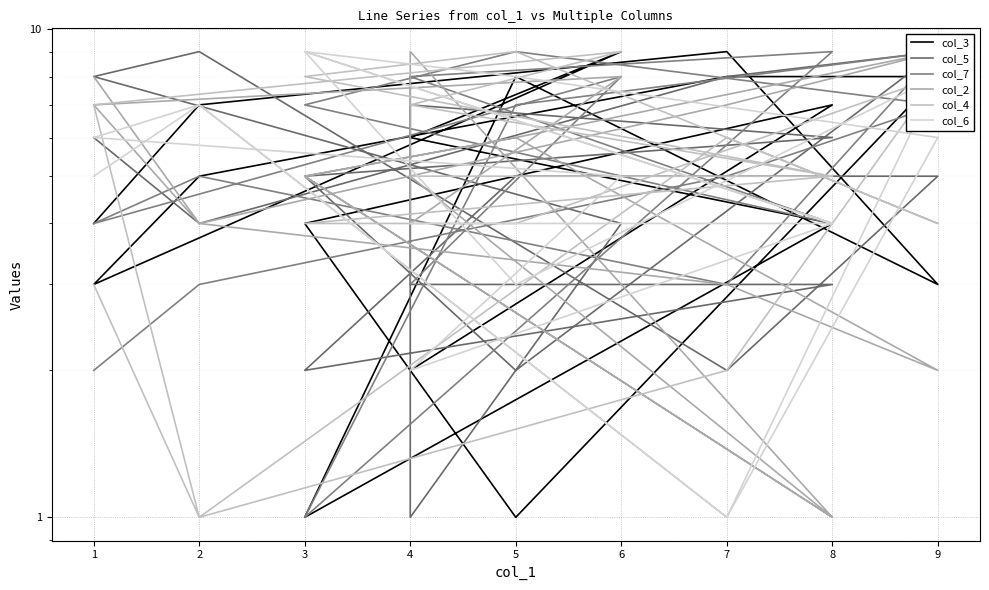

Which series has the largest range (max minus min)?

col_3